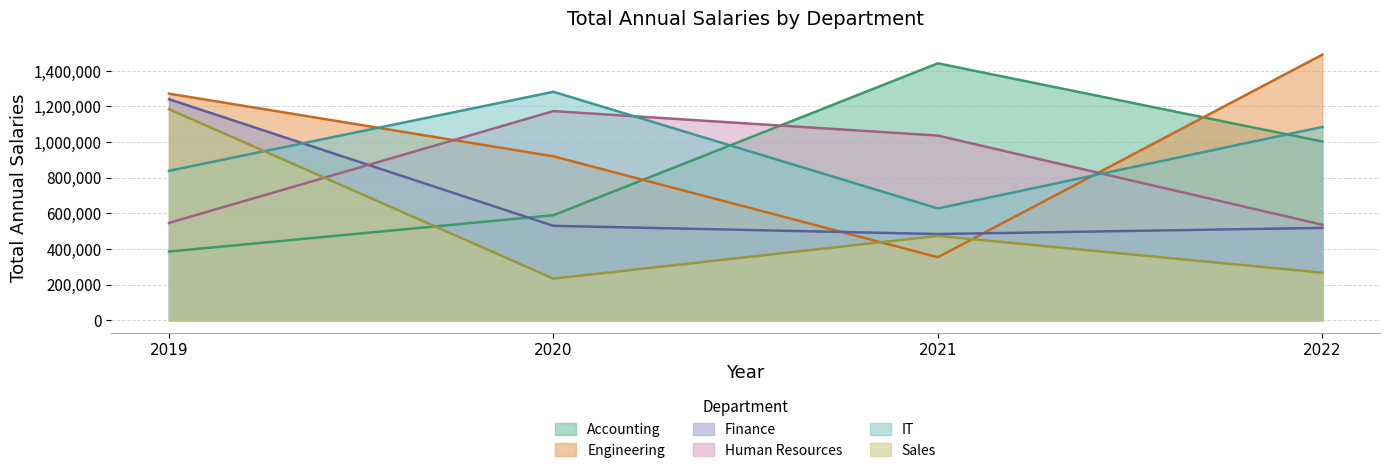

Rank the series by their maximum value, from lowest to highest.

Human Resources, Sales, Finance, IT, Accounting, Engineering